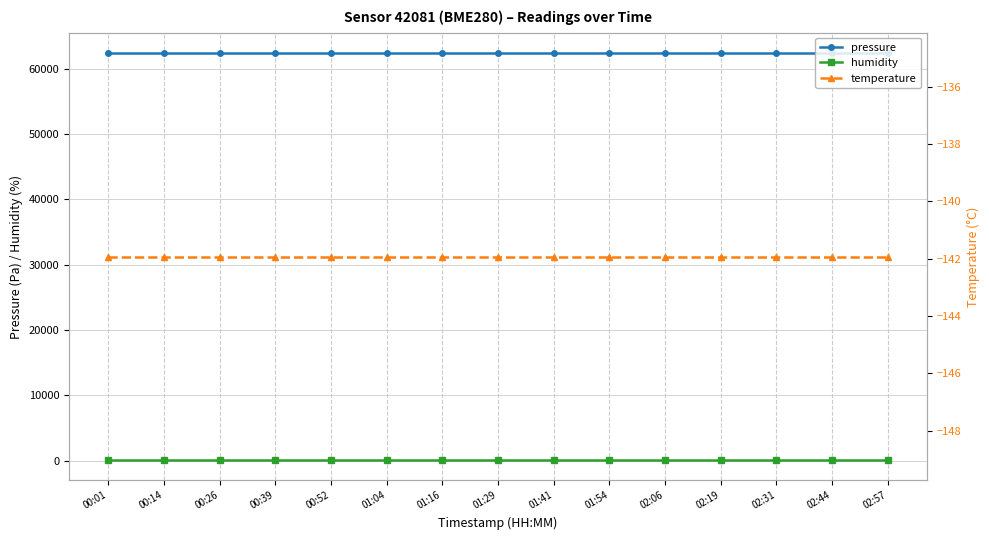

What is the minimum value shown in the chart?

-141.9